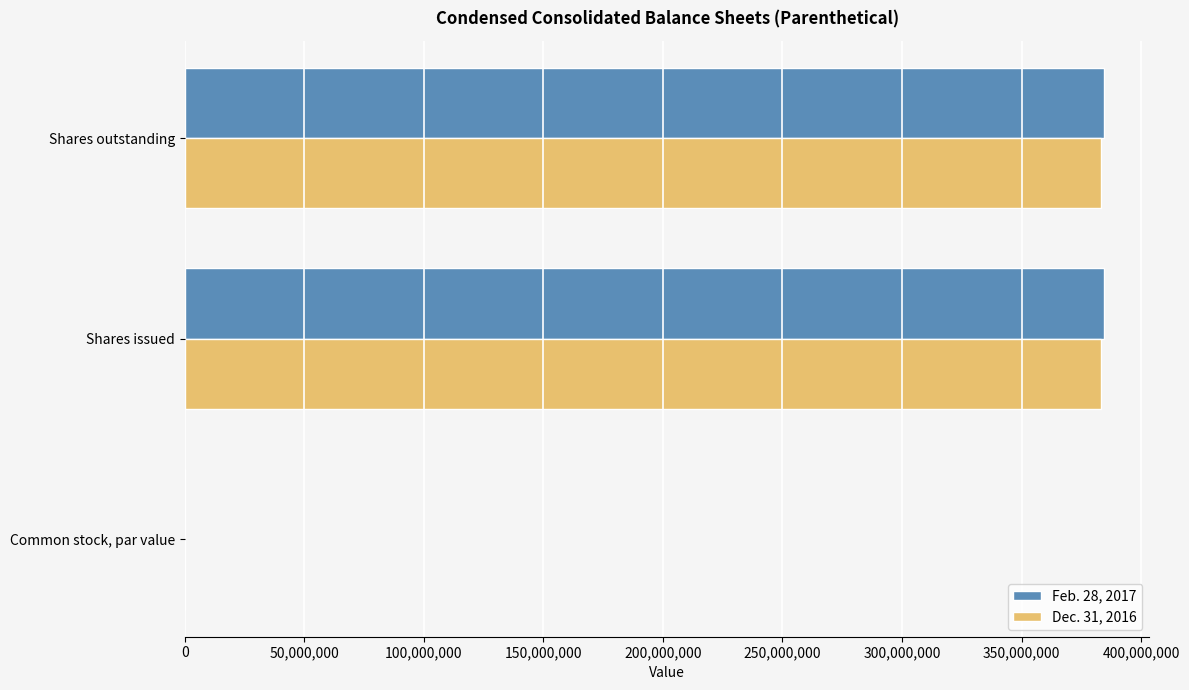

What is the sum of all Feb. 28, 2017 values?

768622286.0